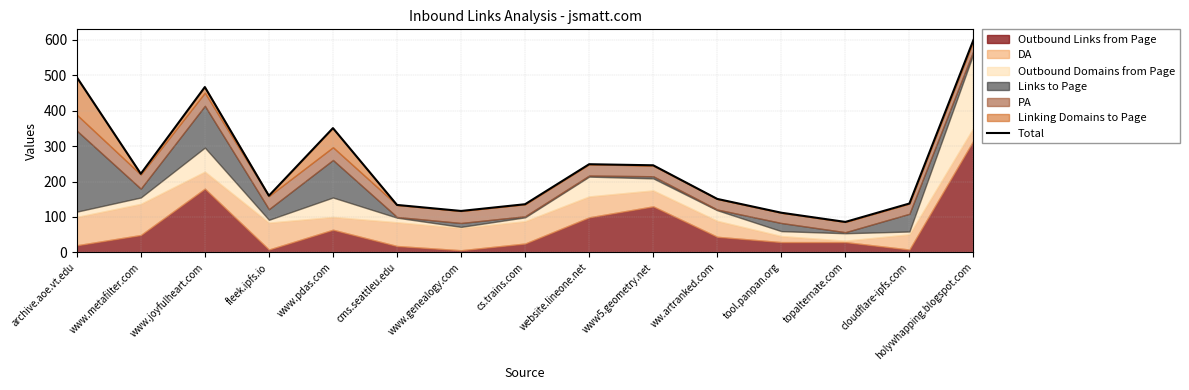

At which label does the data first exceed 160?

archive.aoe.vt.edu